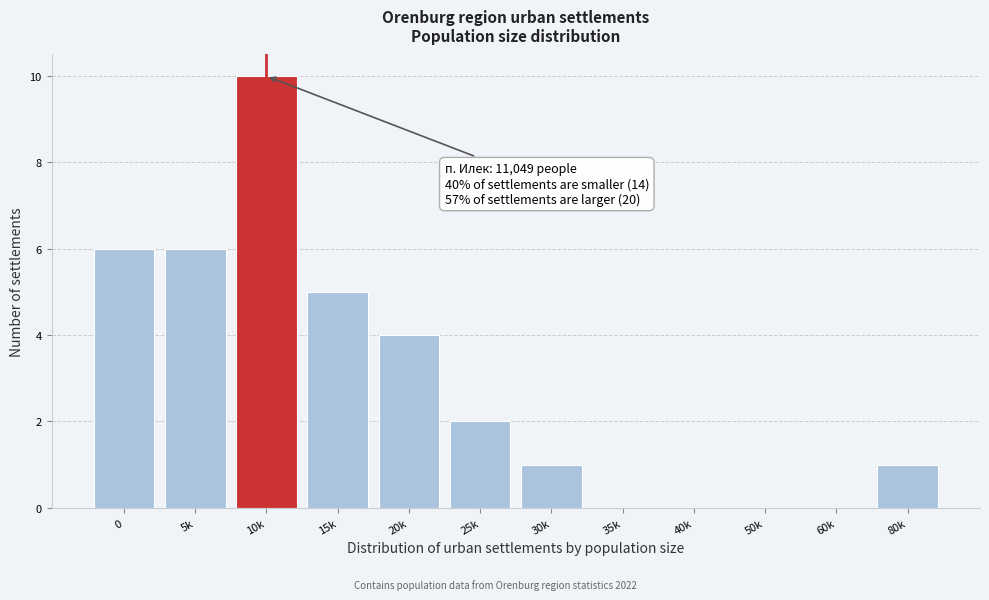

Reading left to right, extract all data points from this chart.

0=6	5k=6	10k=10	15k=5	20k=4	25k=2	30k=1	35k=0	40k=0	50k=0	60k=0	80k=1